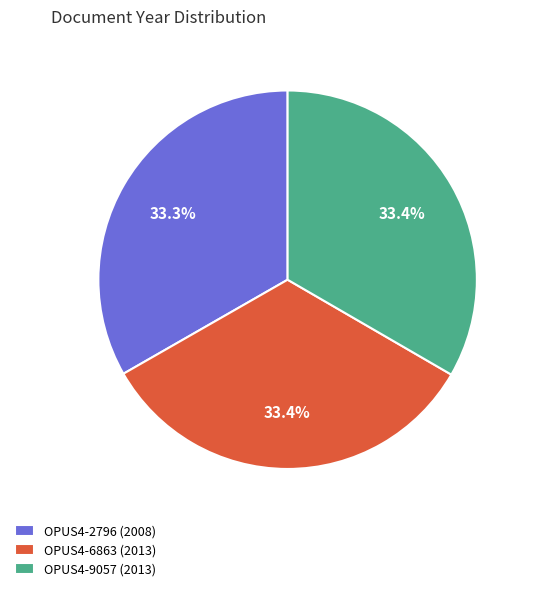

The OPUS4-9057 (2013) slice represents 33% of the pie. True or false?

True